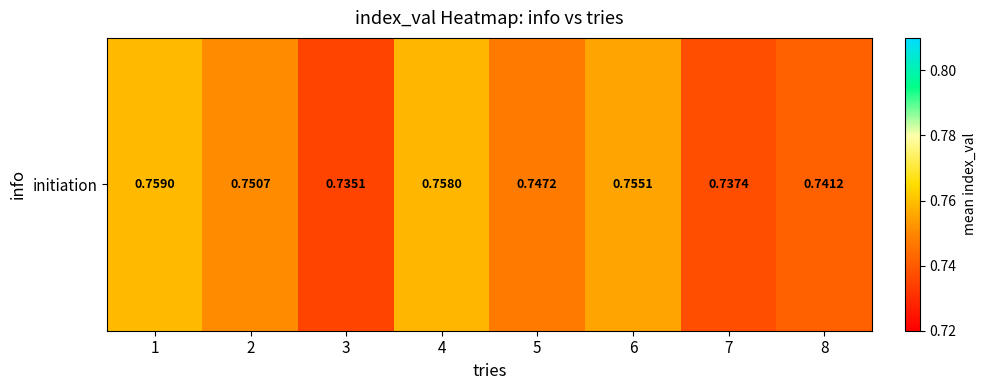

What is the sum of the values at 8 and 5?

1.5